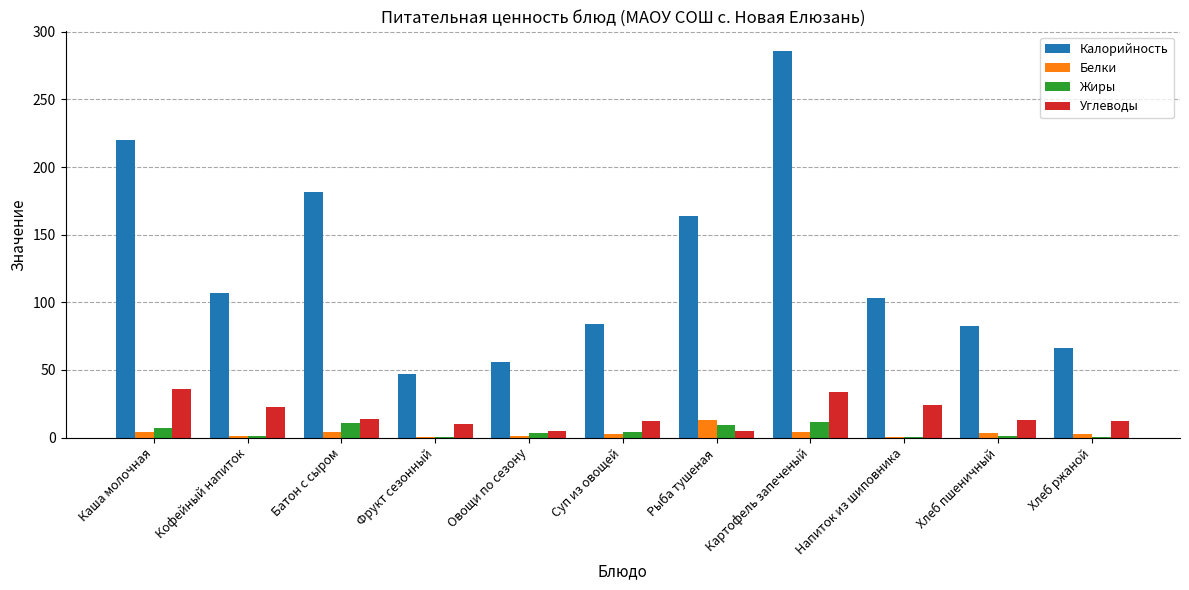

What is the sum of all Жиры values?

50.7